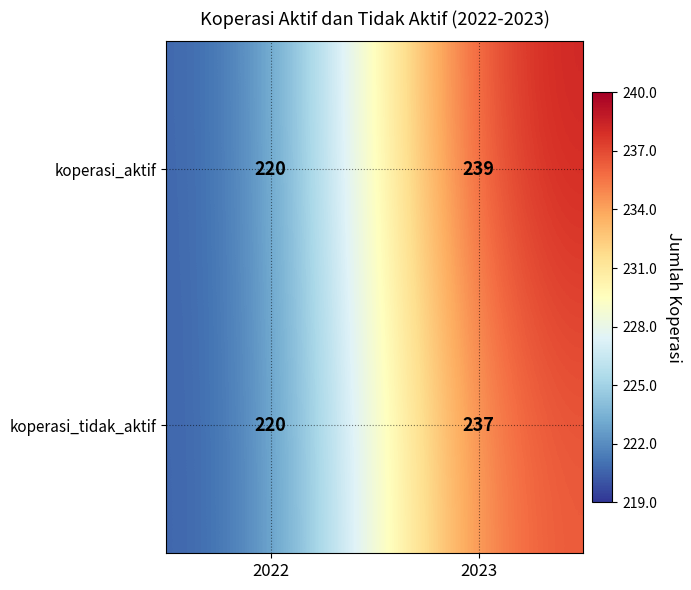

The value of koperasi_aktif at 2023 is 239. True or false?

True